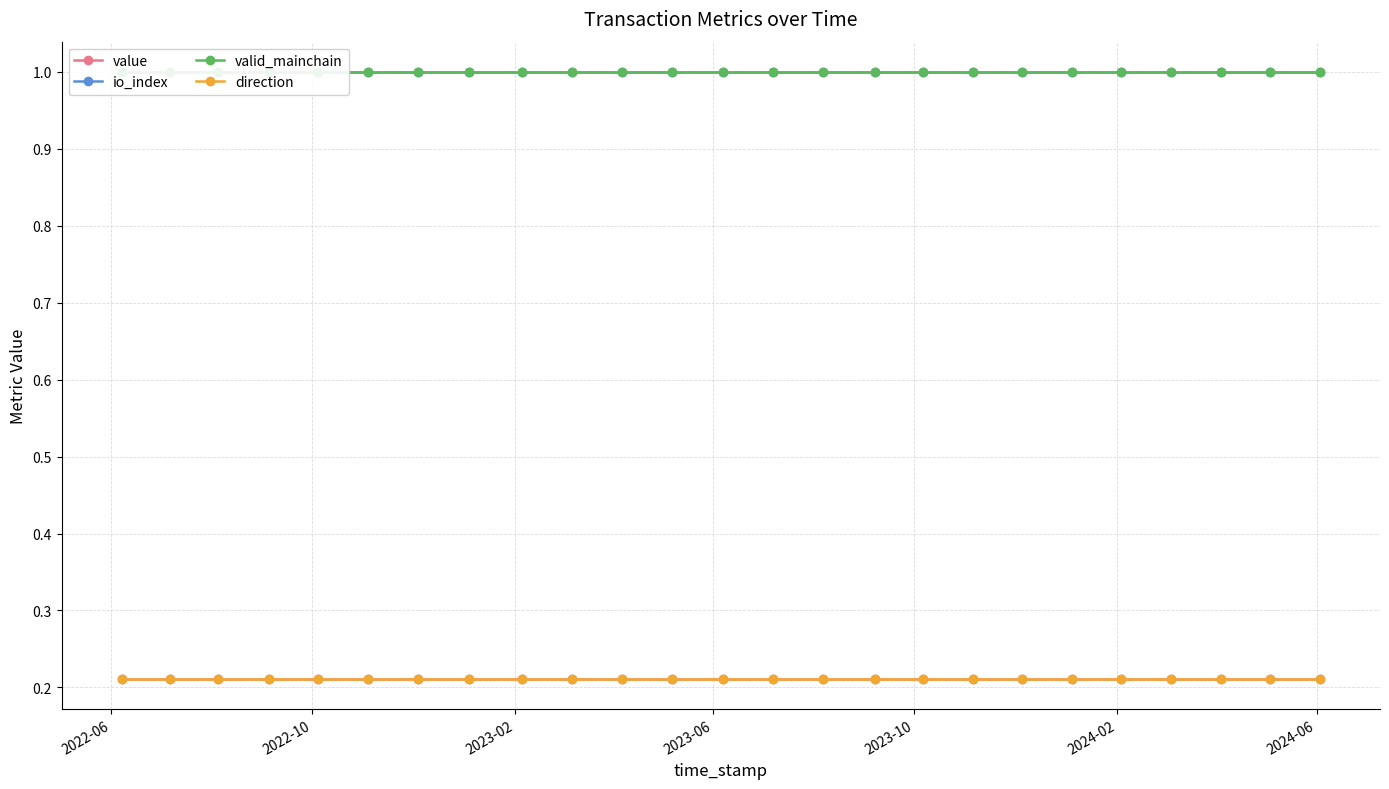

True or false: direction has a value of 0.1 at 22.

False